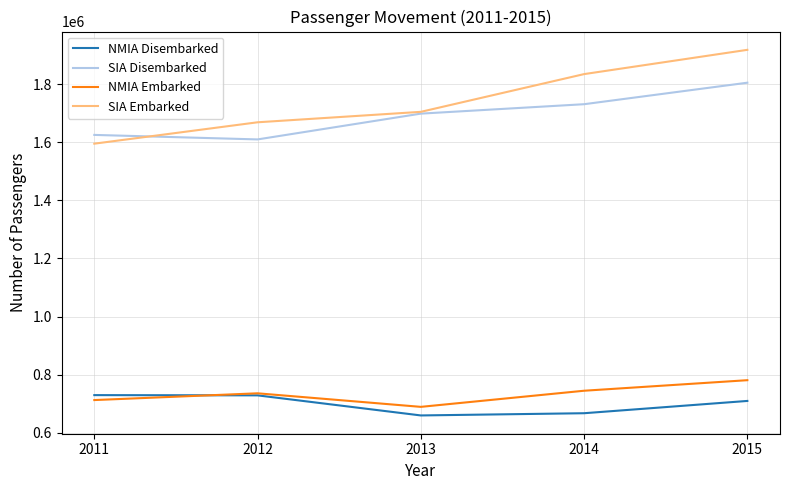

What is the lowest value of the SIA Embarked series?

1594939